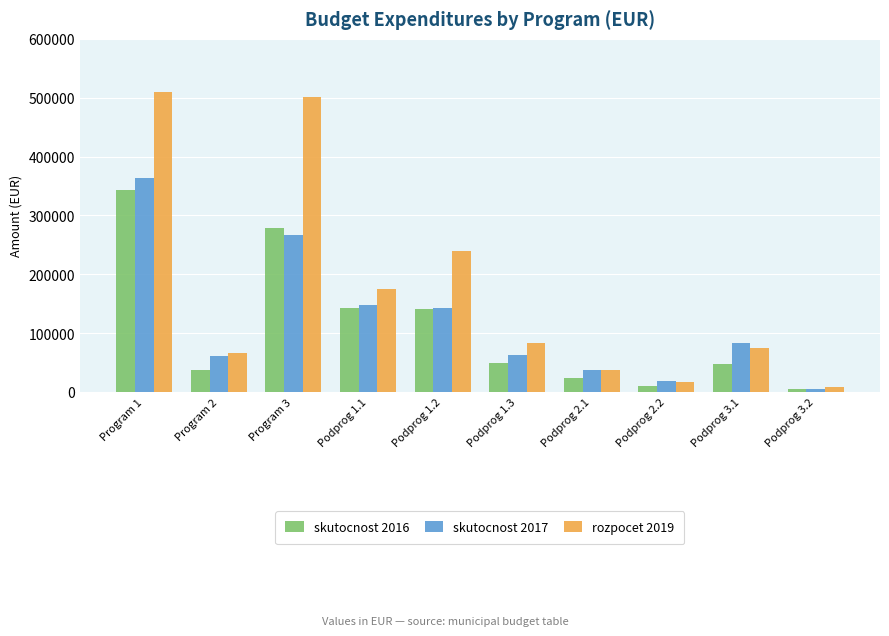

Read the skutocnost 2017 value at Podprog 3.1.

83462.9